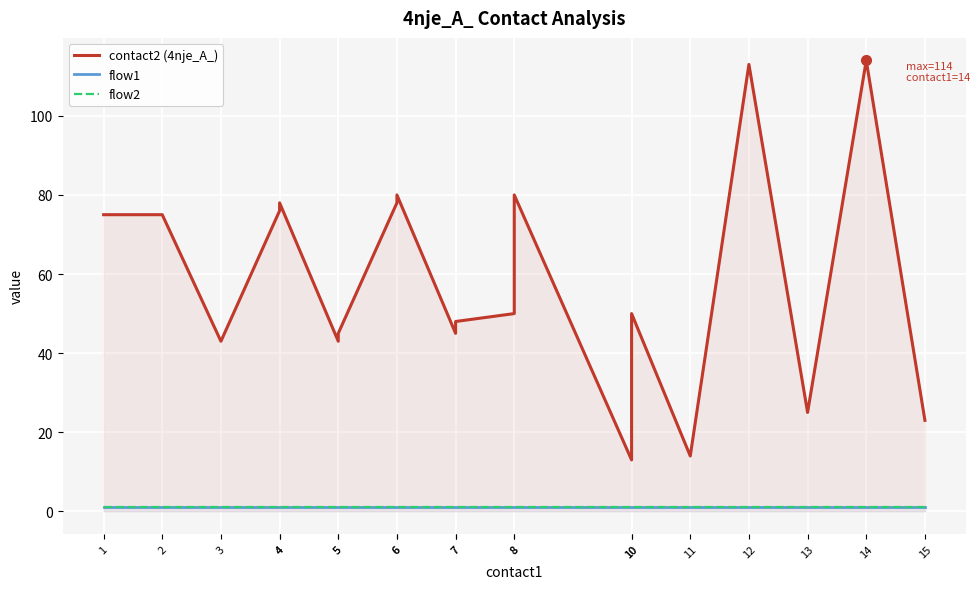

Which has a higher value, 7 or 11?

7